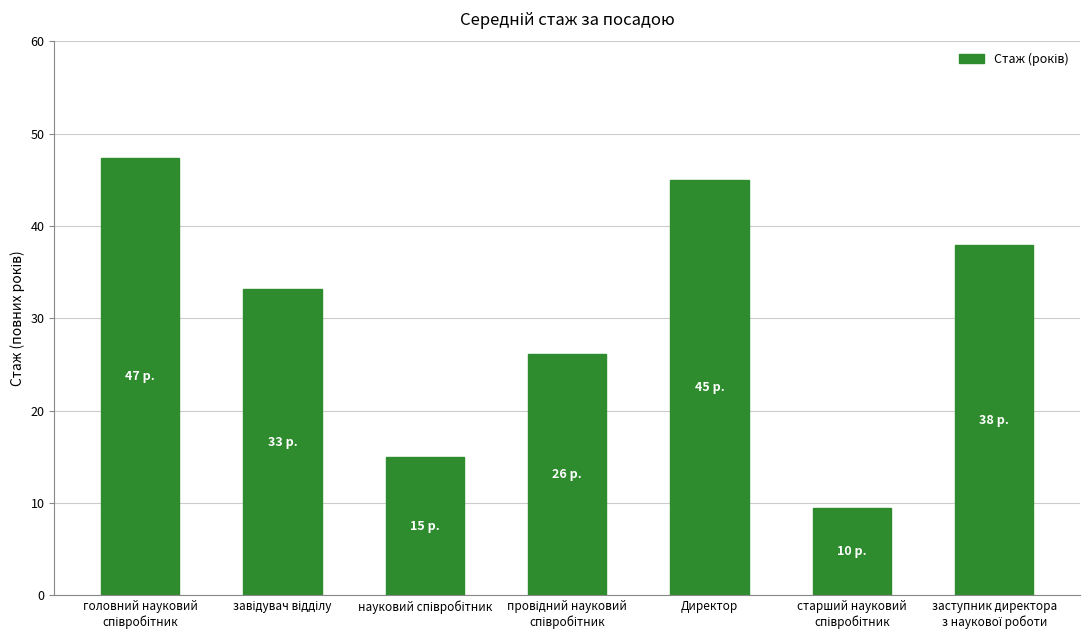

Reading right to left, what are all the values shown in this chart?

38.0	9.5	45.0	26.2	15.0	33.2	47.4